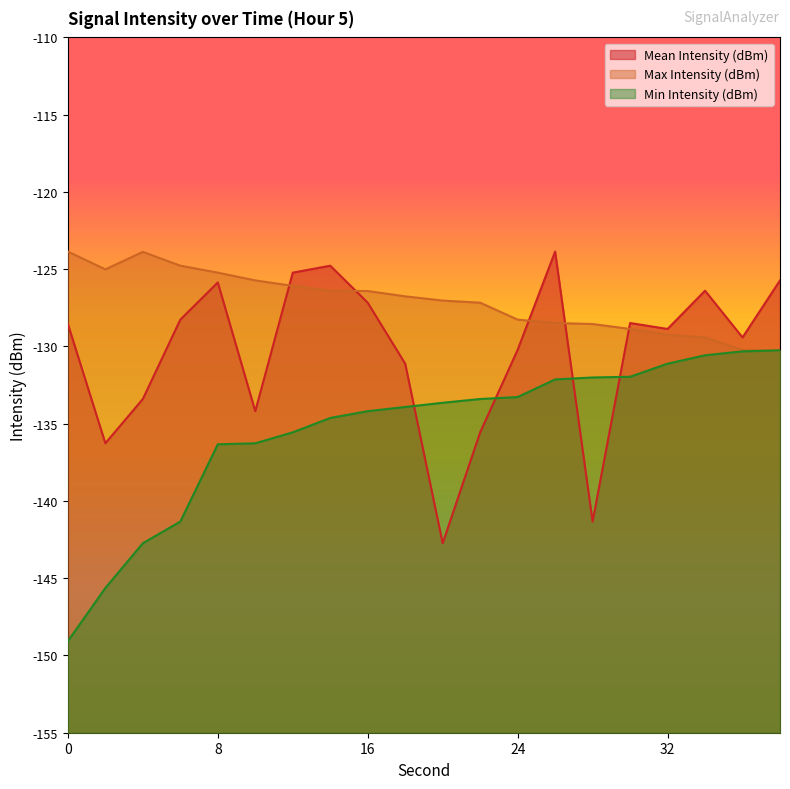

What is the spread (max minus min) of values at 22?

8.4